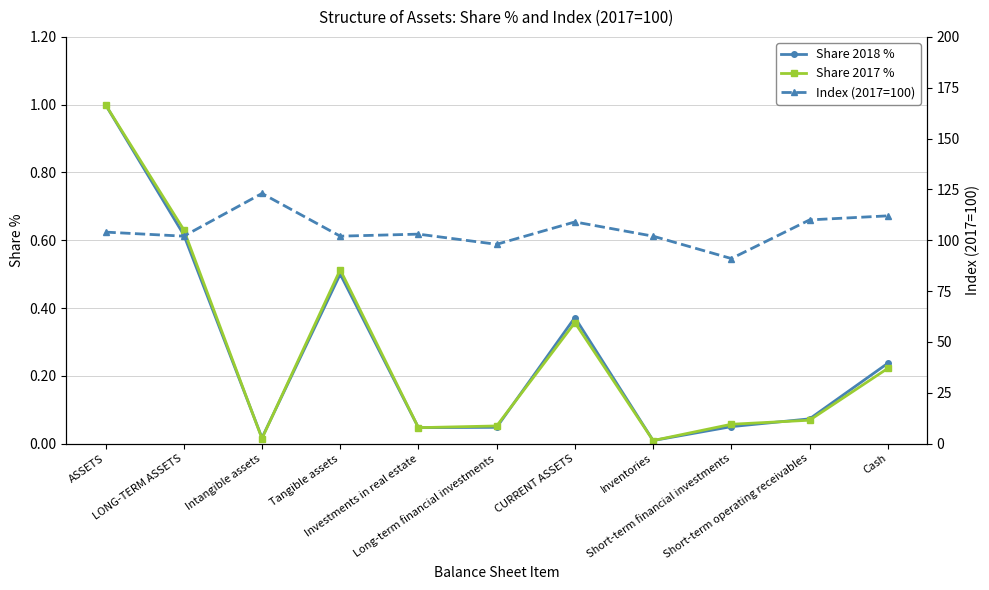

What is the difference between the second highest and second lowest values in the Share 2017 % series?

0.6